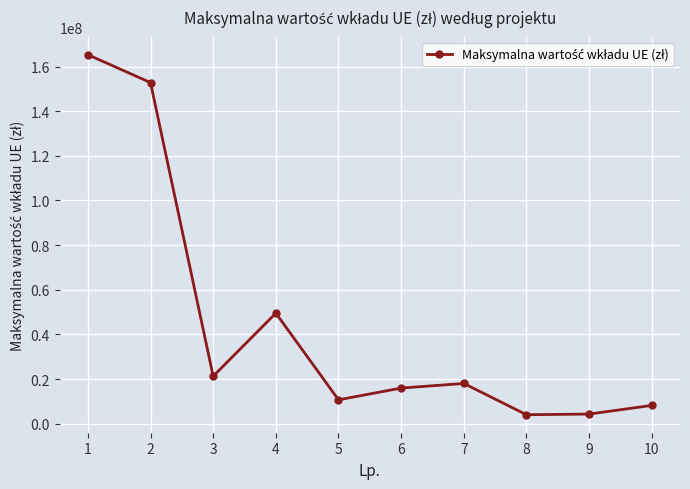

What is the ratio of the value at 8 to the value at 9?

0.9